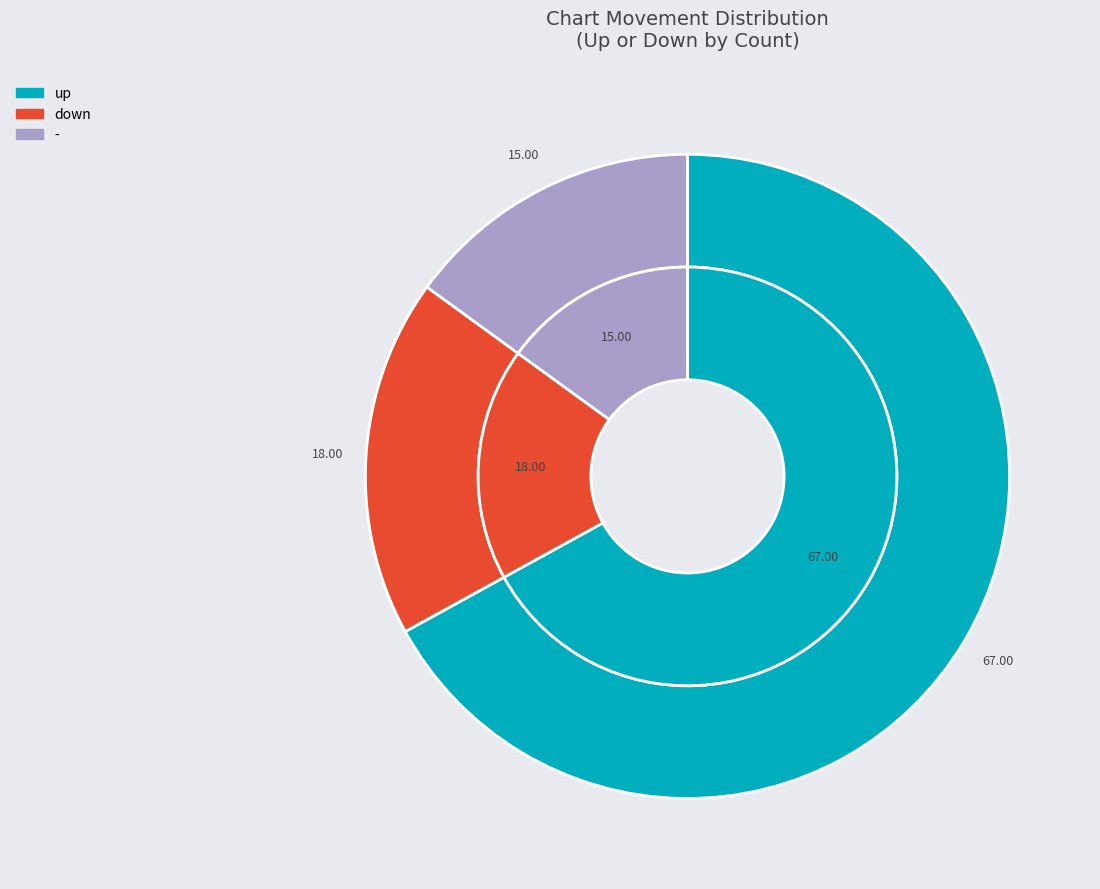

Which has a higher value, - or up?

up